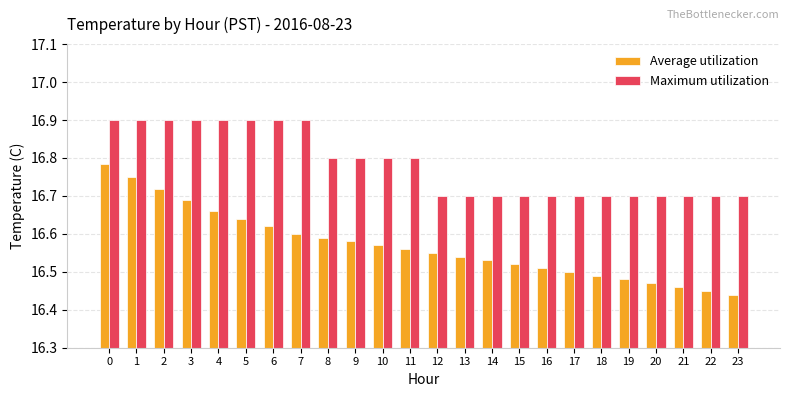

What is the difference between the second highest and second lowest values in the Maximum utilization series?

0.2